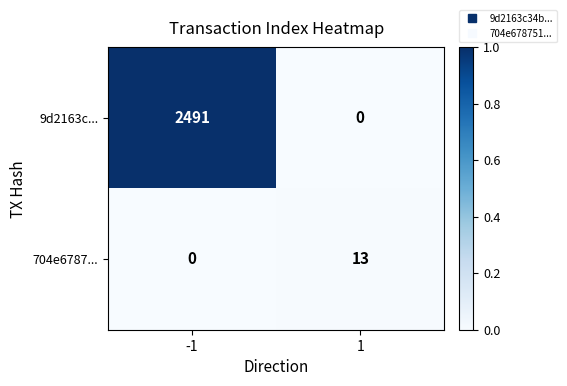

Which series has the largest range (max minus min)?

9d2163c...